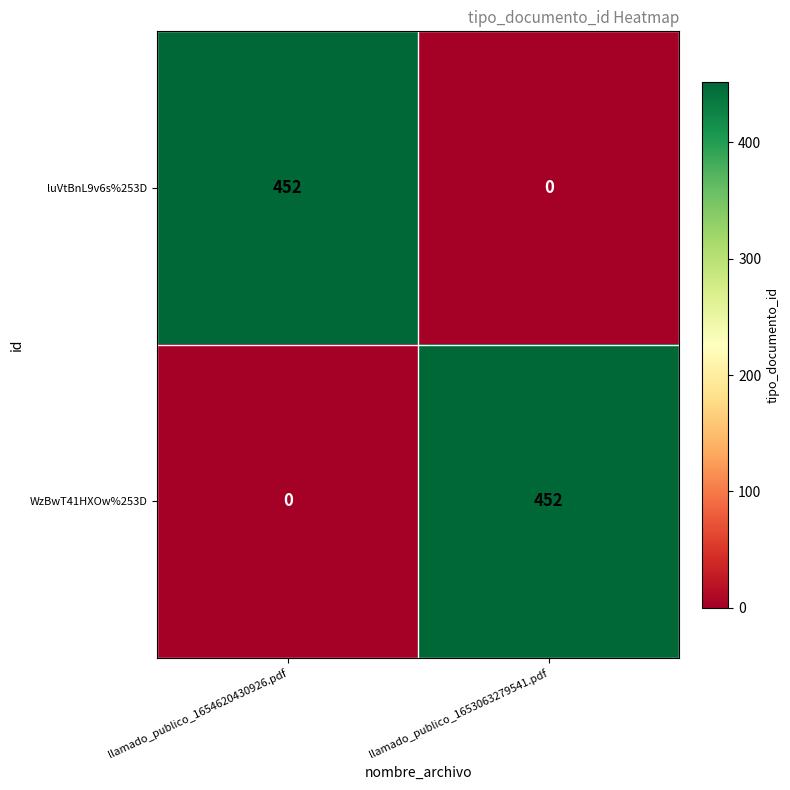

True or false: luVtBnL9v6s%253D has a value of 0 at llamado_publico_1653063279541.pdf.

True